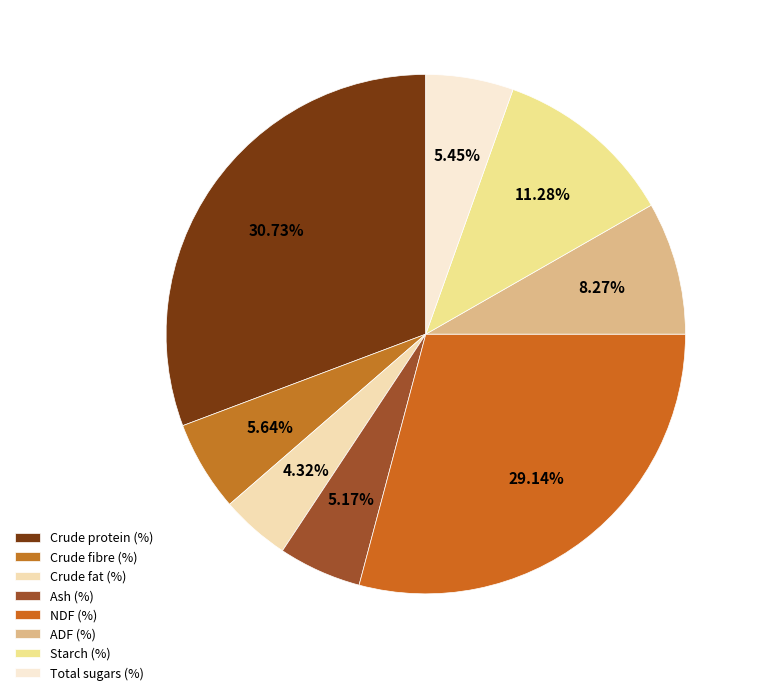

Between Crude fibre (%) and ADF (%), which is larger?

ADF (%)